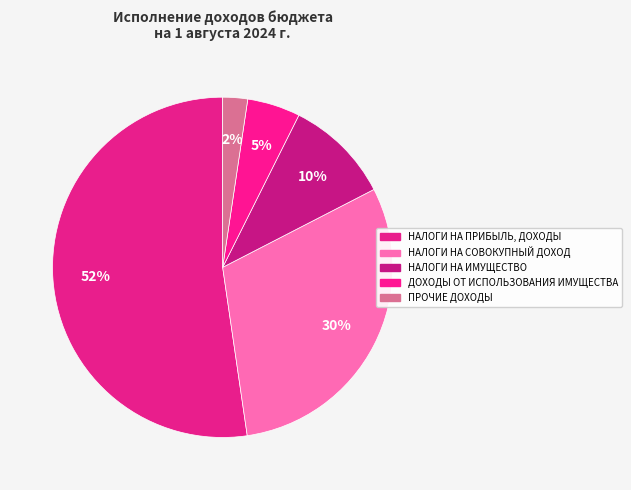

To the nearest percent, what portion does ДОХОДЫ ОТ ИСПОЛЬЗОВАНИЯ ИМУЩЕСТВА represent?

5%